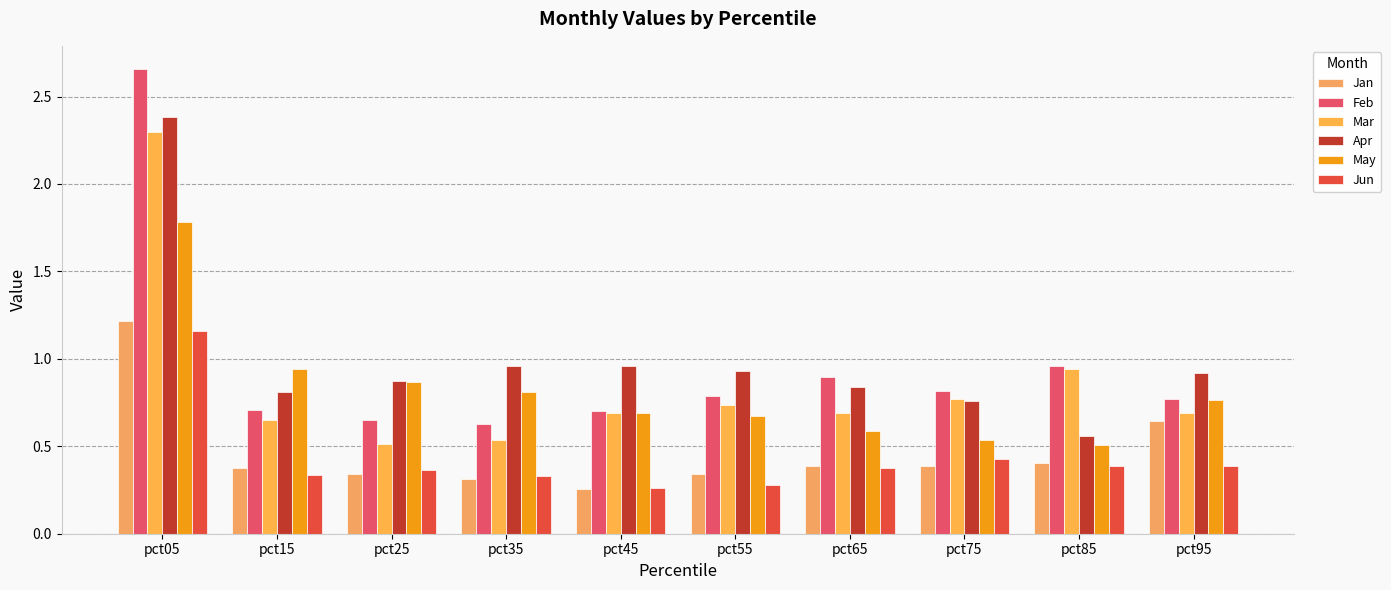

What is the value of the May bar at the 10th from the left?

0.8